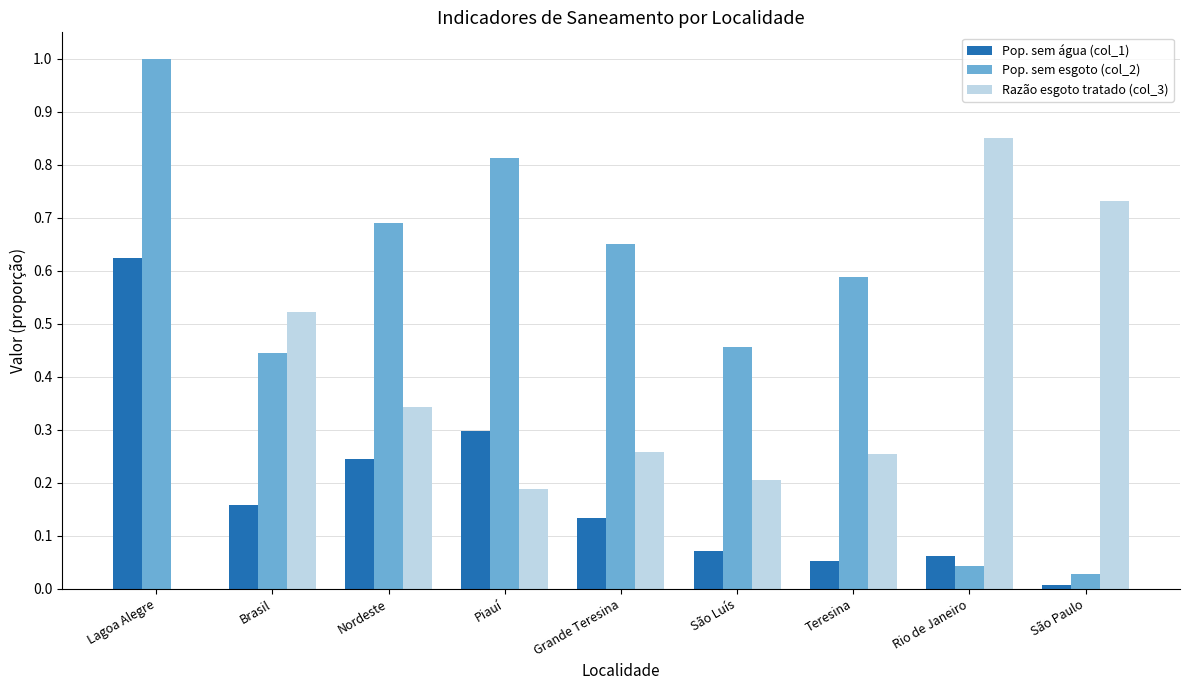

What is the sum of all Razão esgoto tratado (col_3) values?

3.4